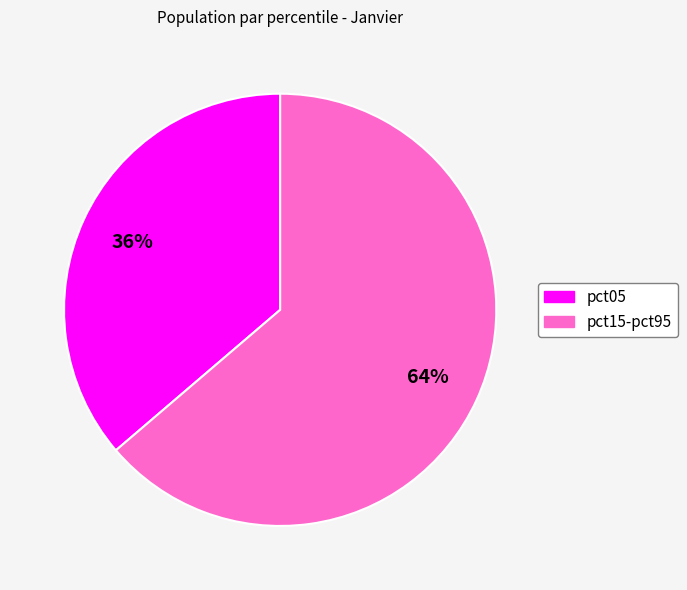

Does any single category account for the majority?

Yes